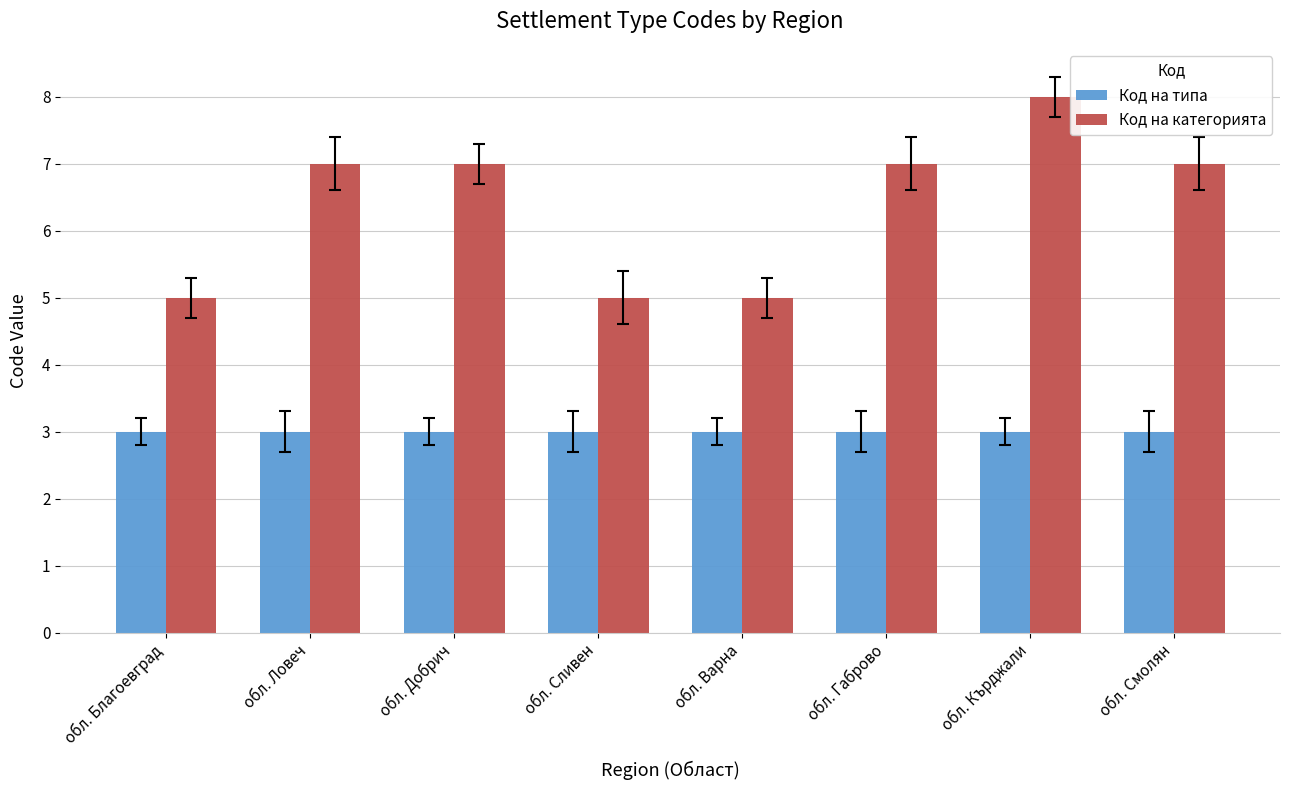

List the series in order of their peak value, lowest first.

Код на типа, Код на категорията